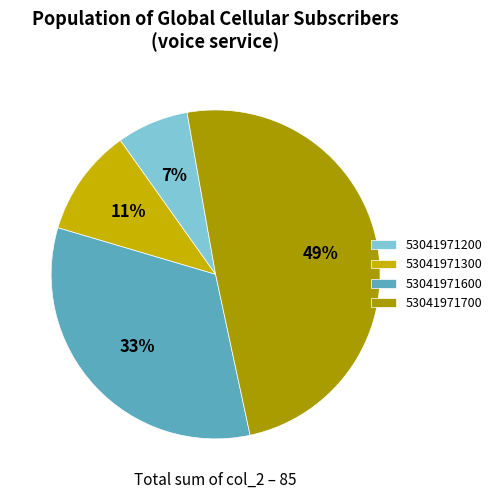

The 53041971200 slice represents 20% of the pie. True or false?

False